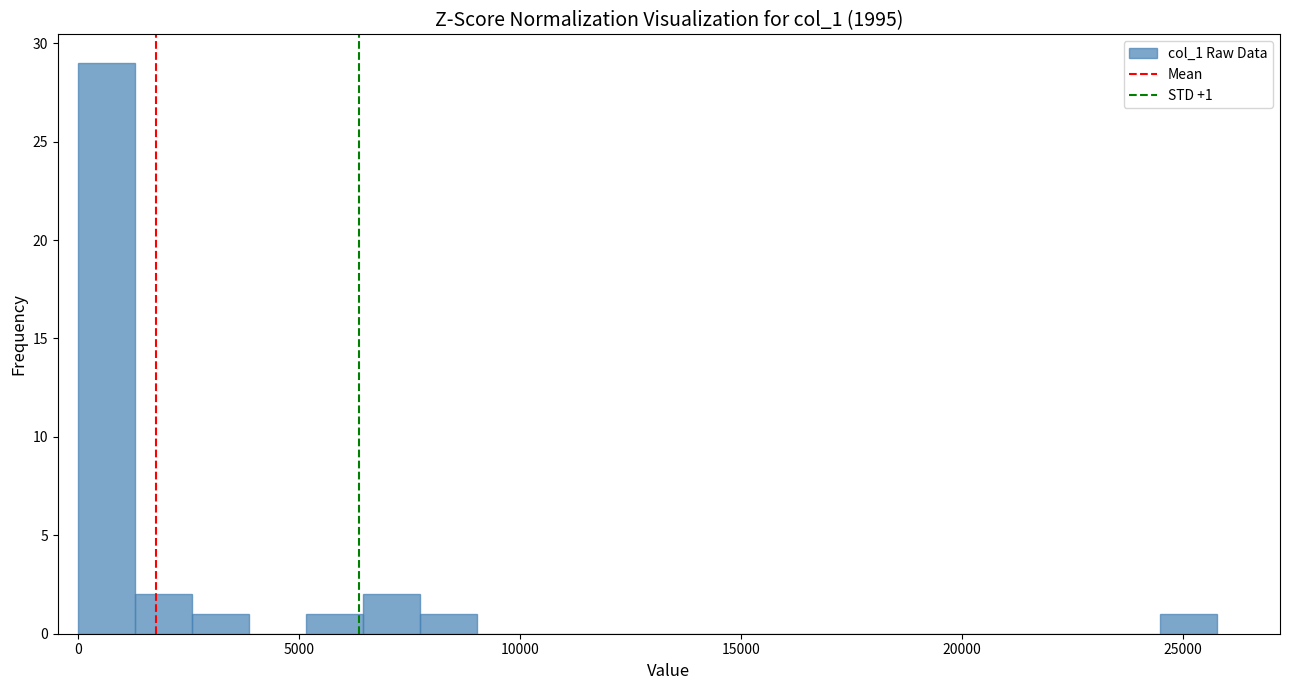

Read against the x-axis, roughly where is the centre of the tallest bar?

500